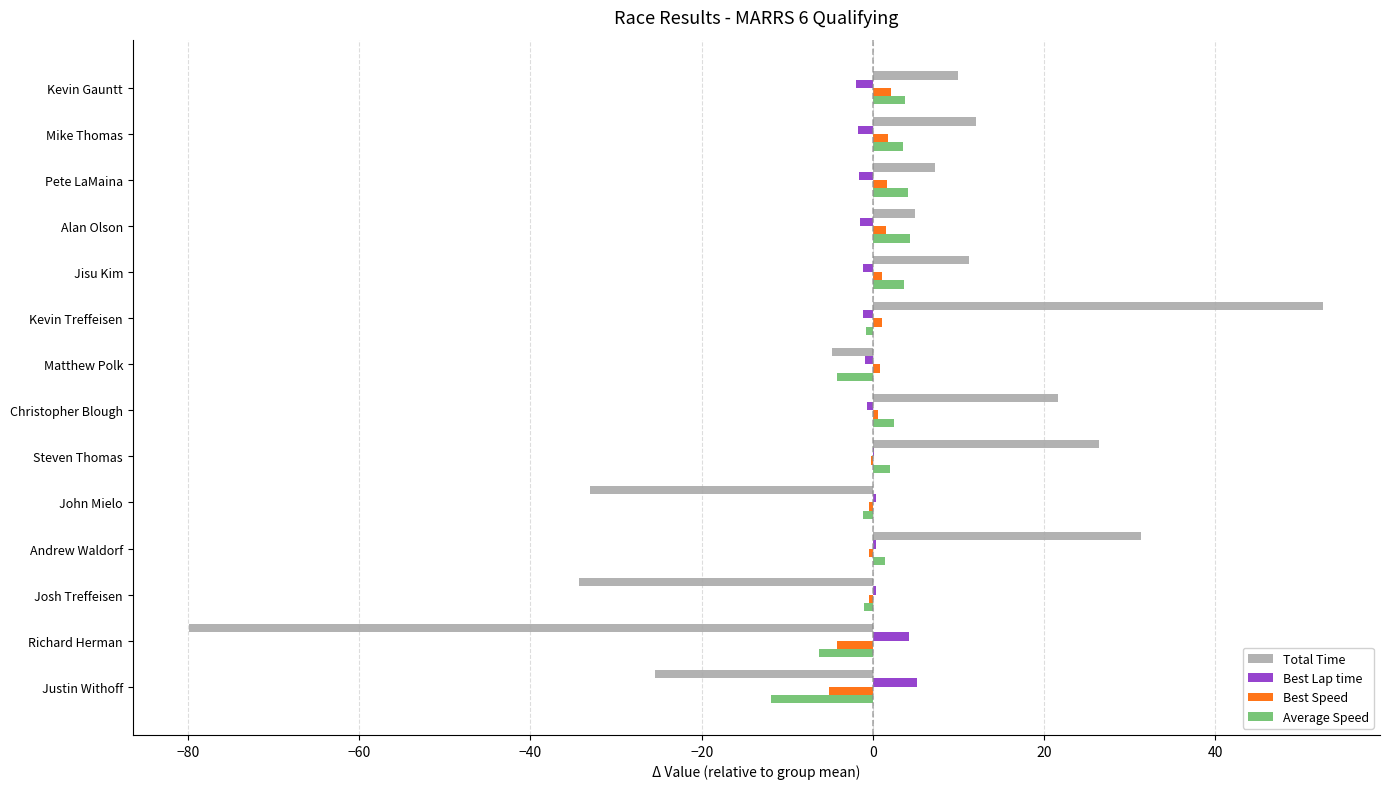

At which category is the sum across all series the highest?

Kevin Treffeisen